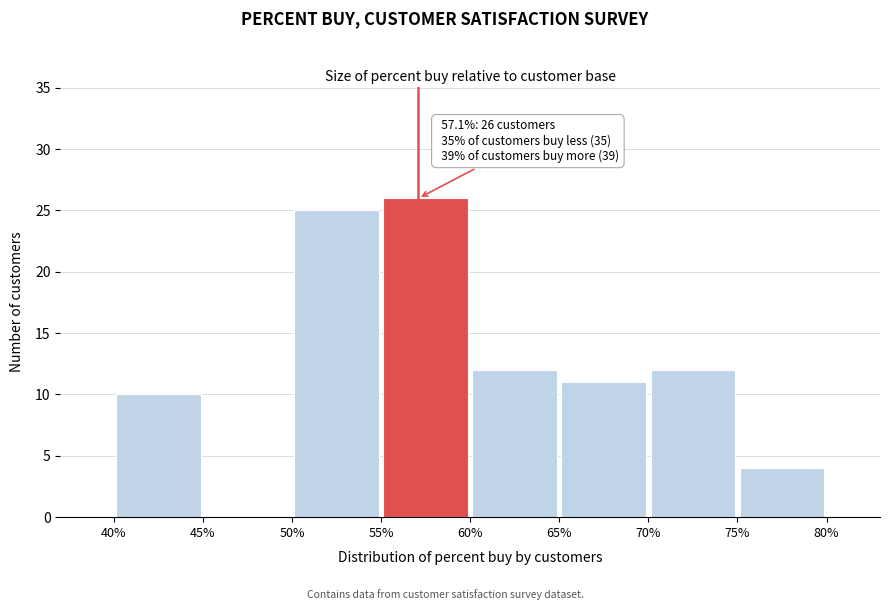

Which range on the x-axis has the tallest bar?

55% to 60%